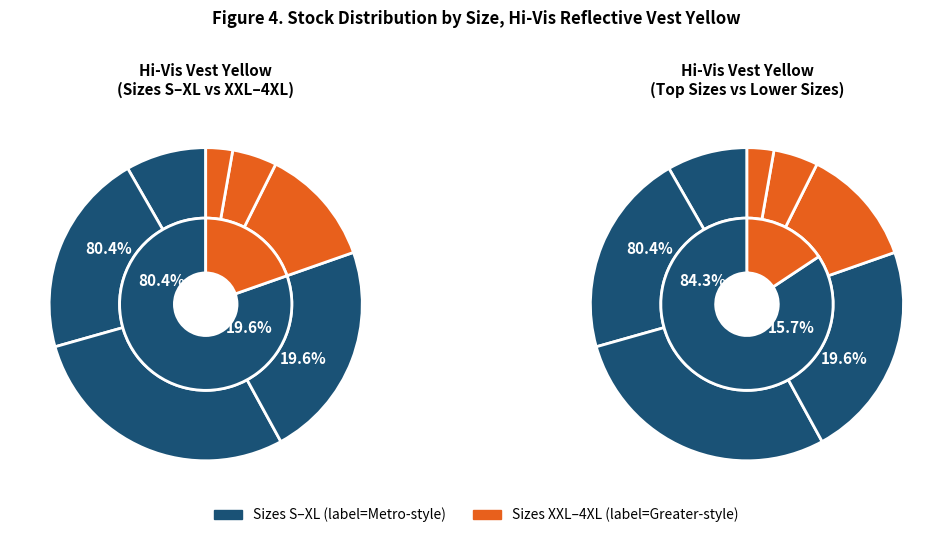

Approximately how many times larger is the value at S compared to 3XL?

1.8